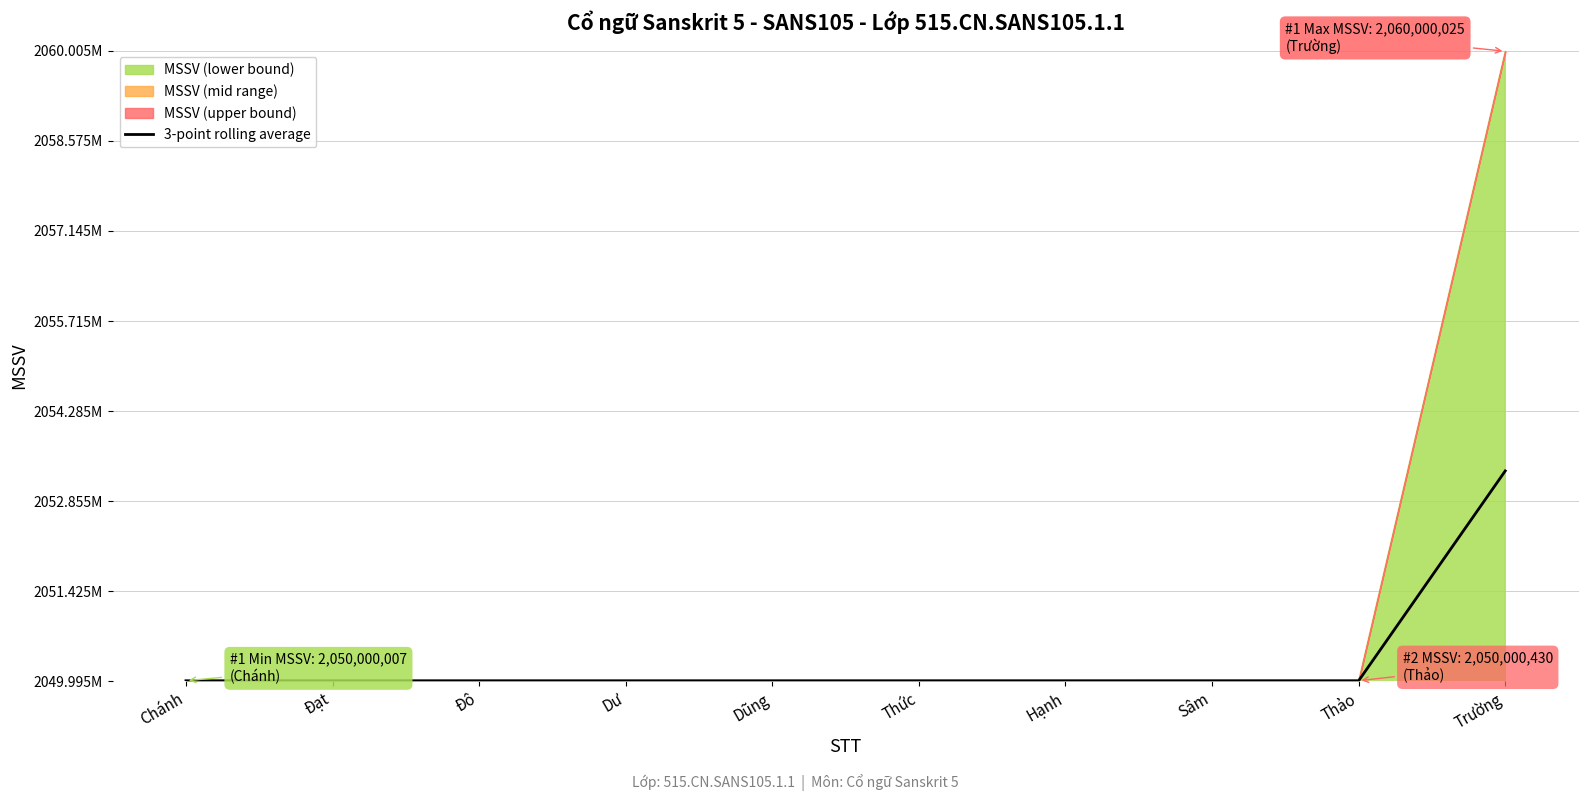

True or false: the data has more than 0 interior local peaks.

False